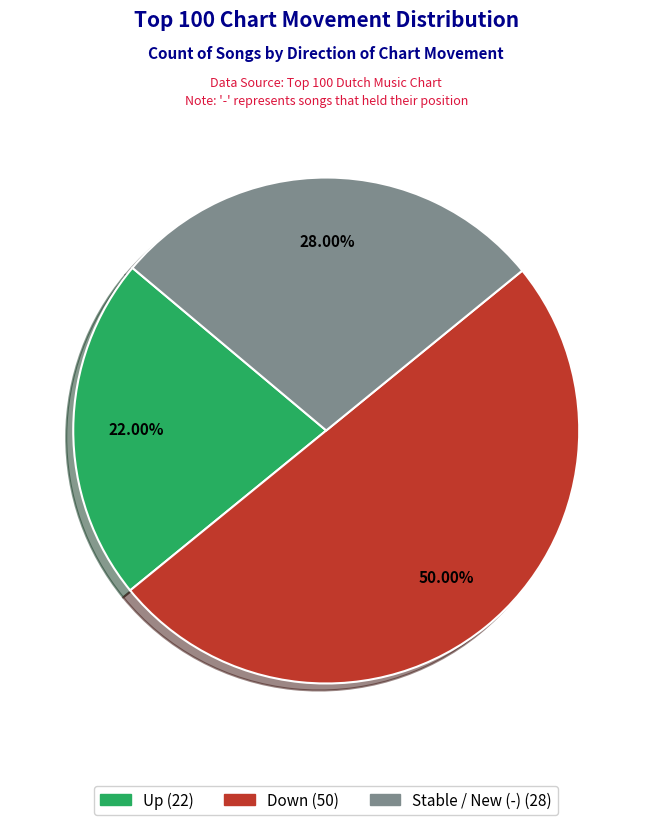

Does Stable / New (-) (28) represent more than half of the total?

No